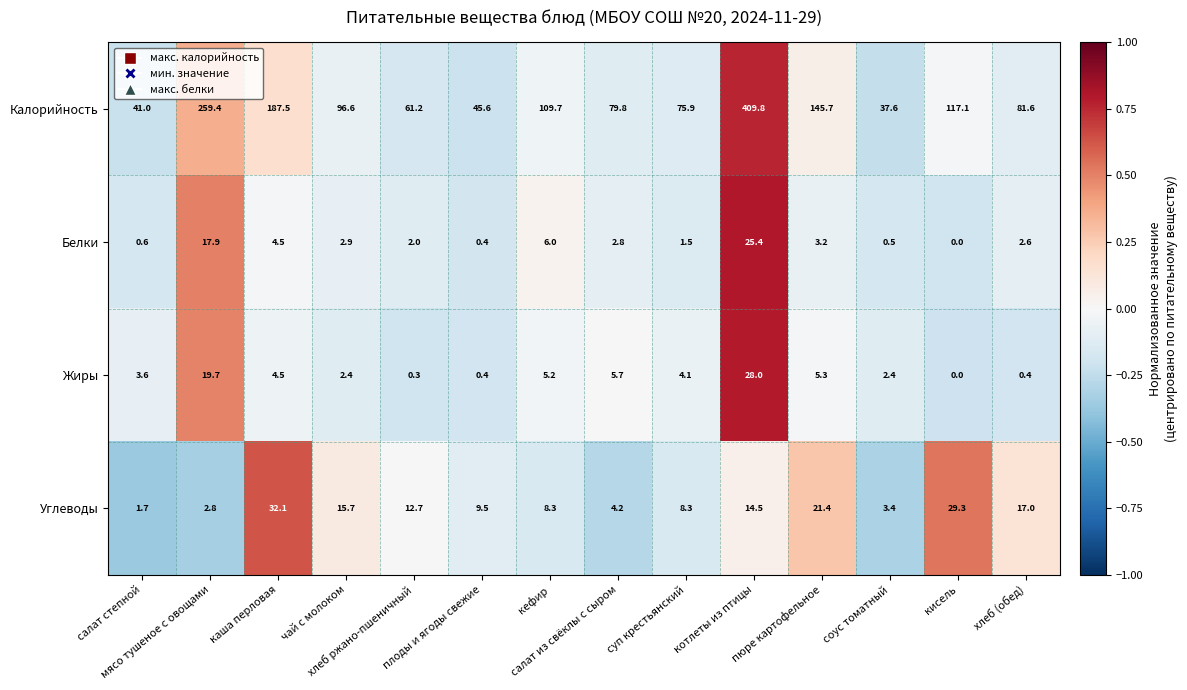

What is the difference between the maximum and minimum values in the Белки series?

25.4